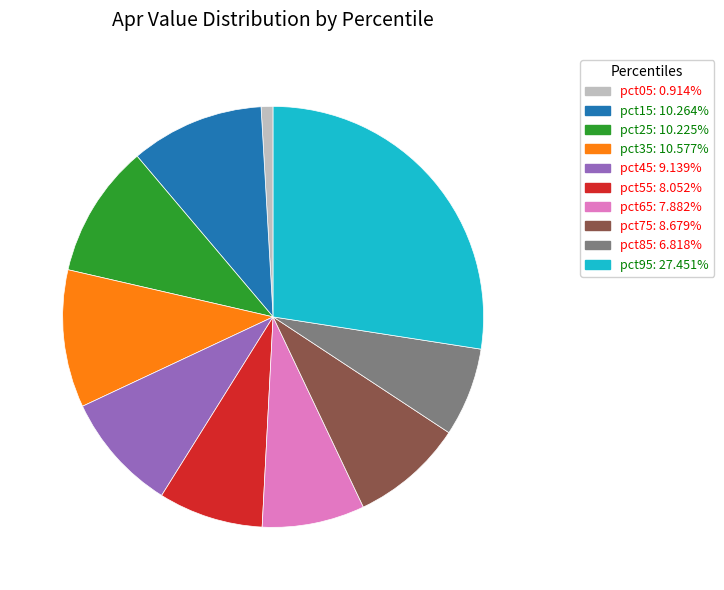

How many slices are in this pie chart?

10